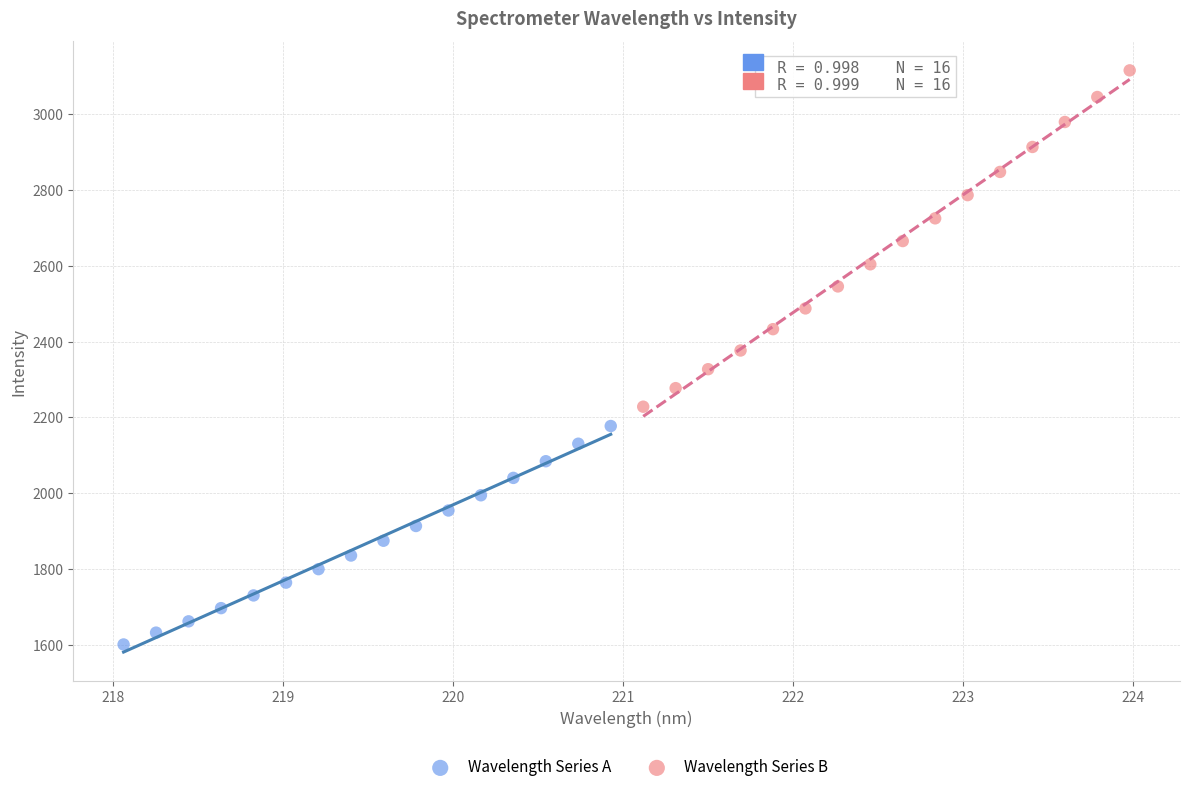

Which series contains the highest Y value?

Wavelength Series B